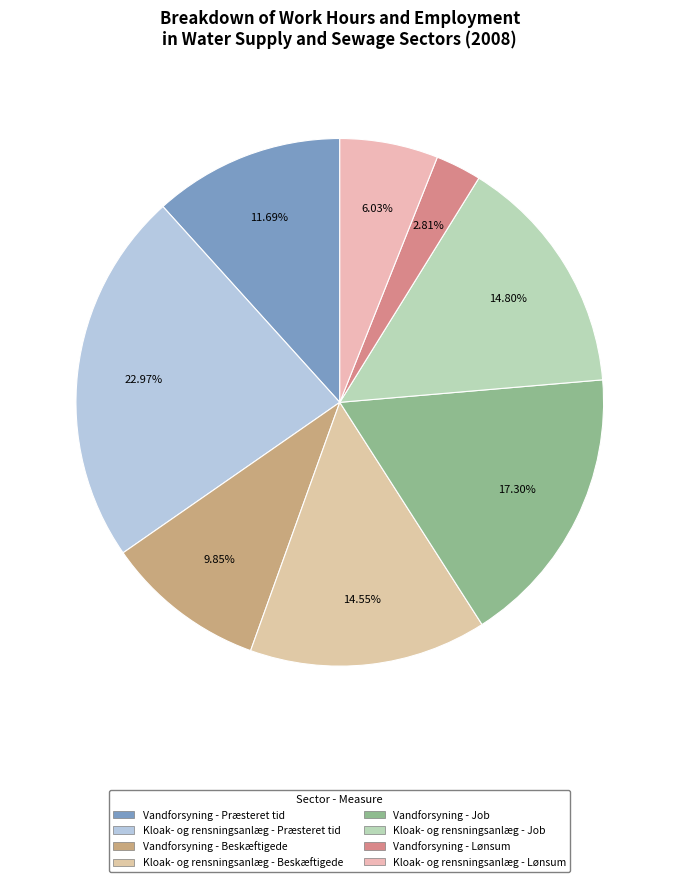

Combined, do Vandforsyning - Job and Kloak- og rensningsanlæg - Beskæftigede account for over 50%?

No